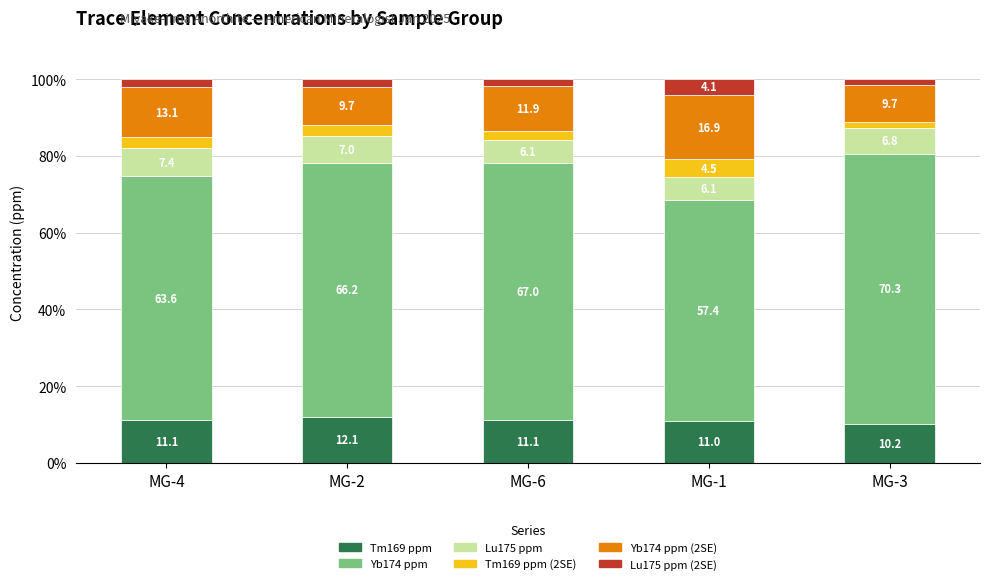

What is the sum of the Tm169 ppm values at MG-1 and MG-3?

21.2